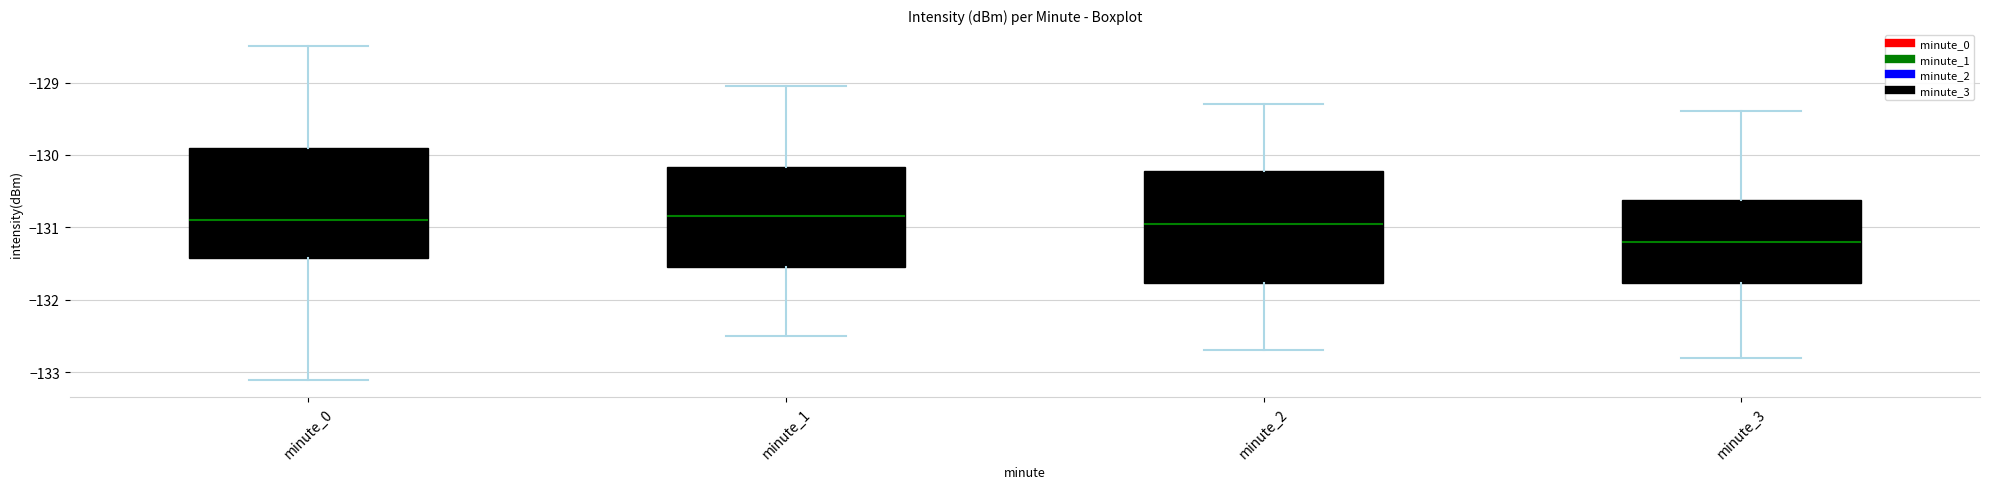

Where is the upper edge of the box for minute_2 on the y-axis? The values are not printed on the chart, so give them approximately, as read against the axis.

-130.2